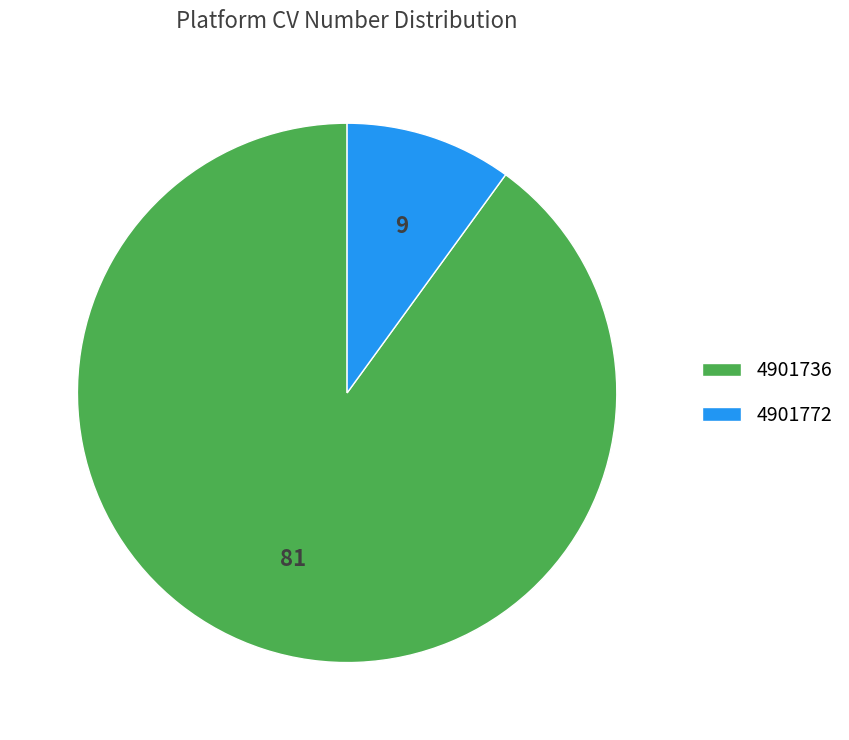

Rank the categories by value from lowest to highest.

4901772, 4901736